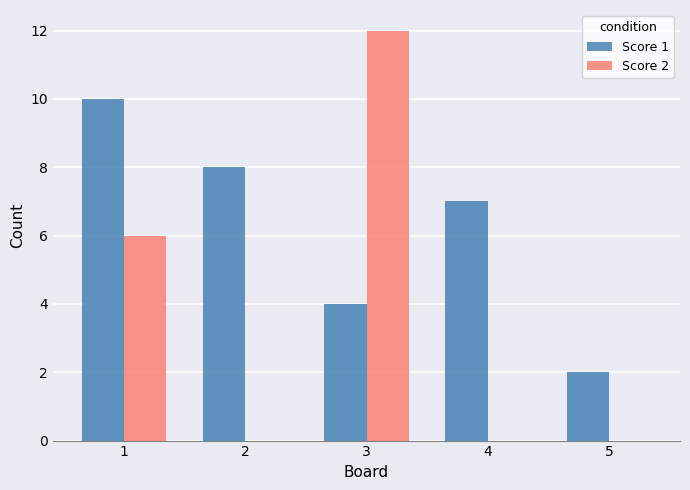

Between 3 and 5, which series saw the biggest shift?

Score 2